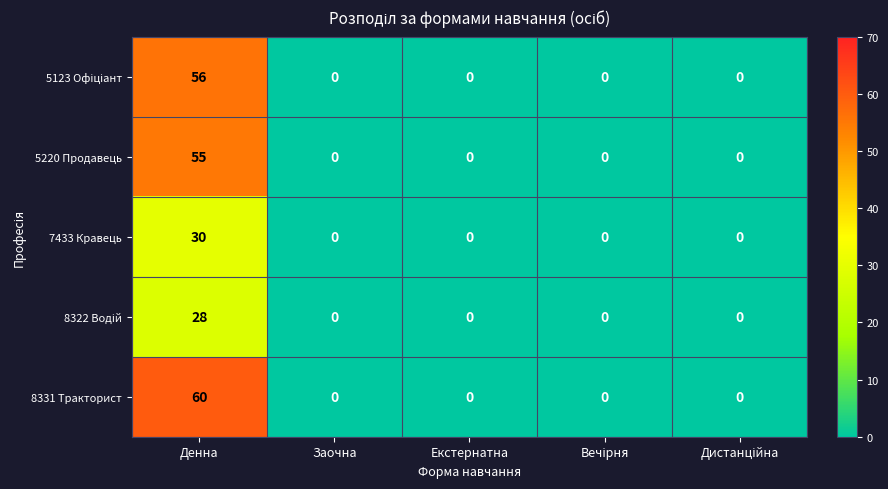

What is the sum of all 8331 Тракторист values?

60